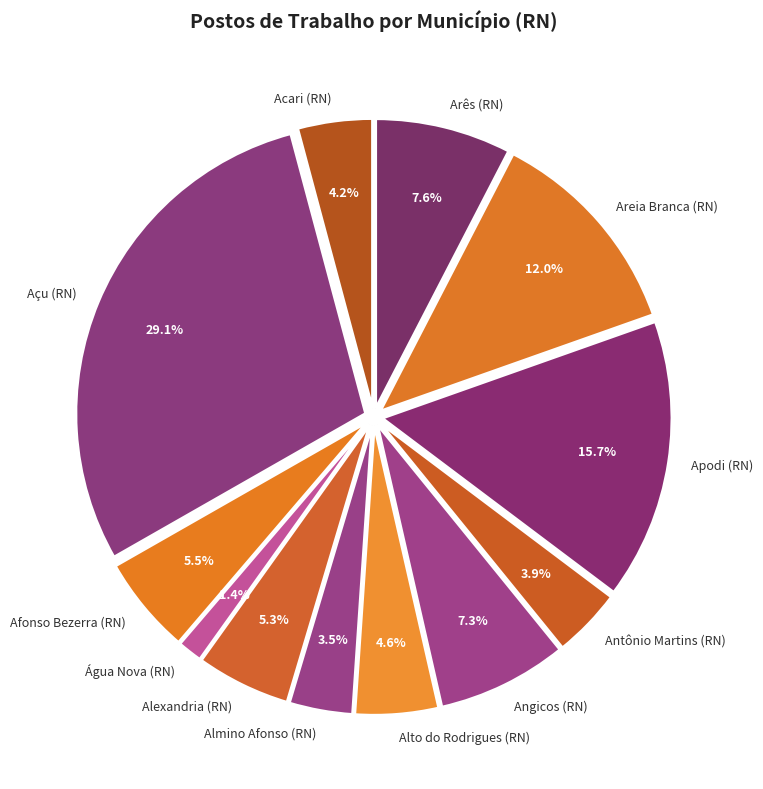

Do Angicos (RN) and Areia Branca (RN) together represent more than half of the pie?

No